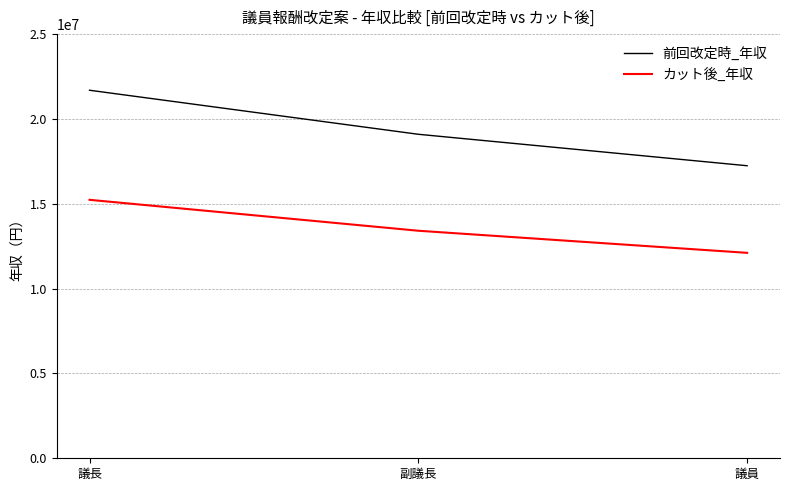

What is the total value across all series at 議員?

29350800